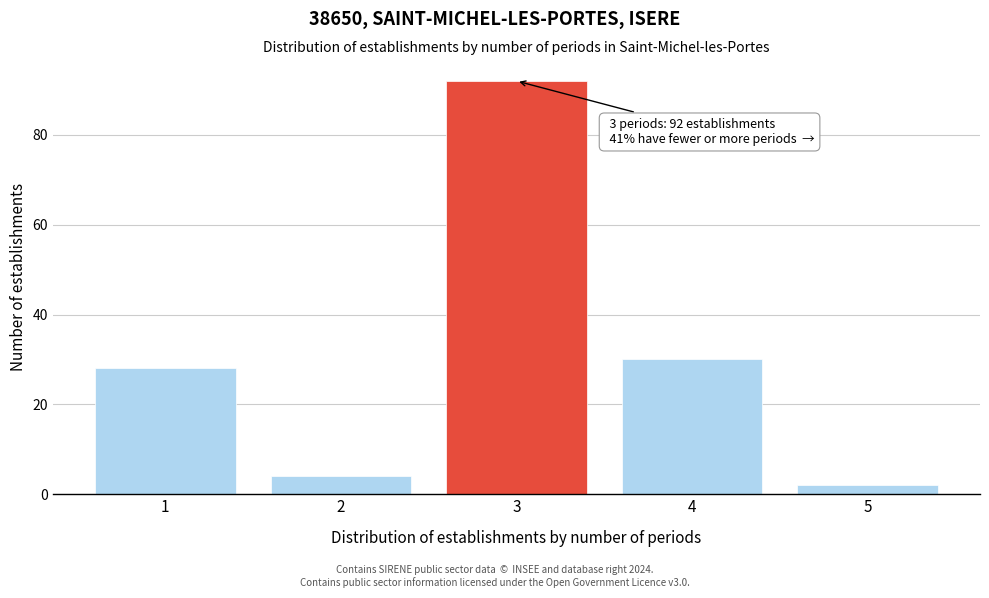

Reading right to left, what are all the values shown in this chart?

5=2	4=30	3=92	2=4	1=28